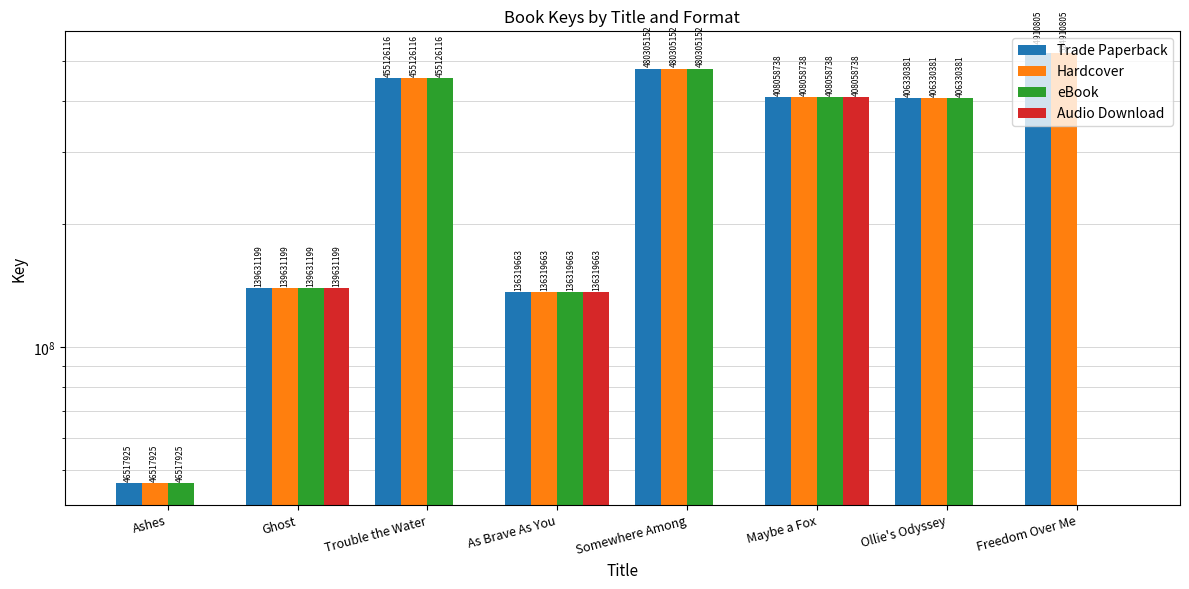

Which category has the highest value in the Hardcover series?

Freedom Over Me